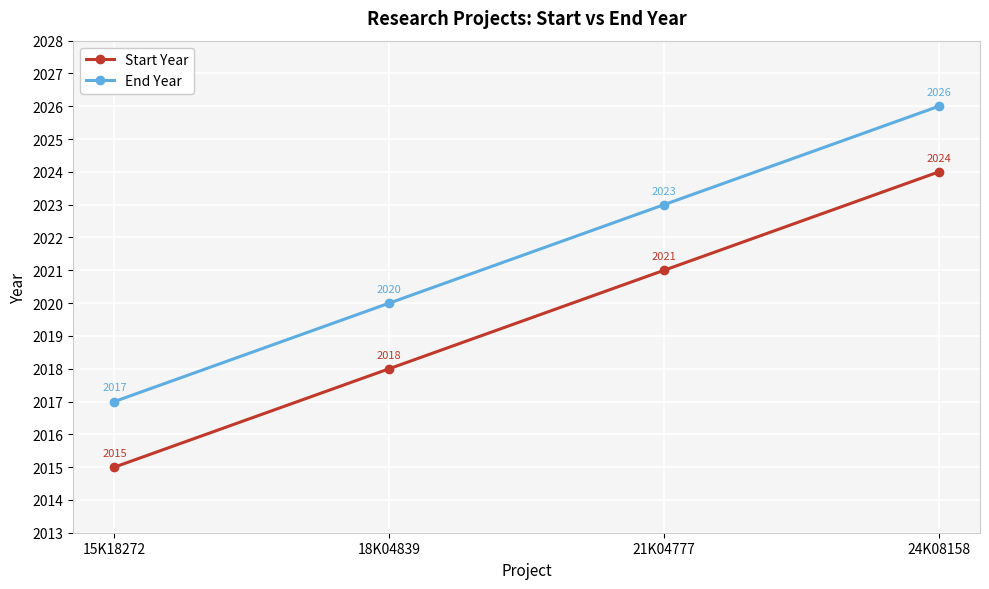

The value of End Year at 15K18272 is 2017. True or false?

True